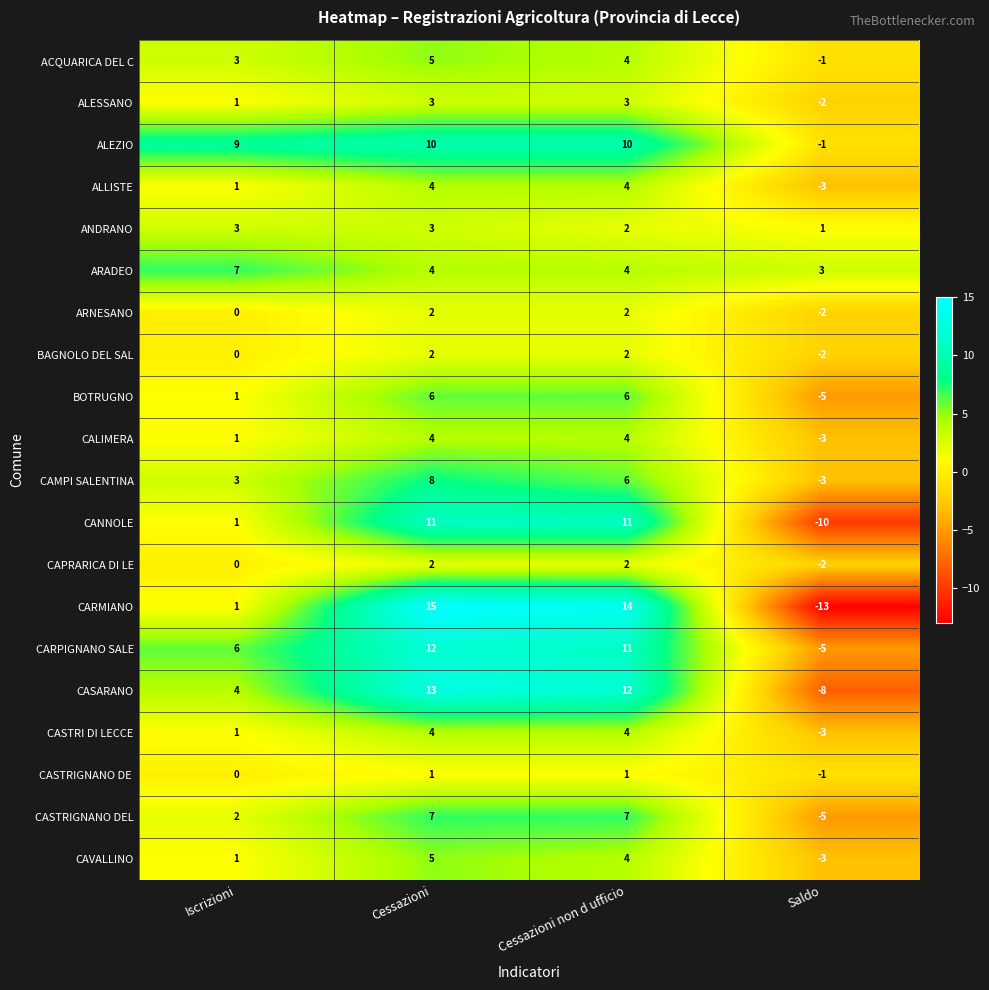

Which series changed the most between Iscrizioni and Cessazioni non d ufficio?

CARMIANO